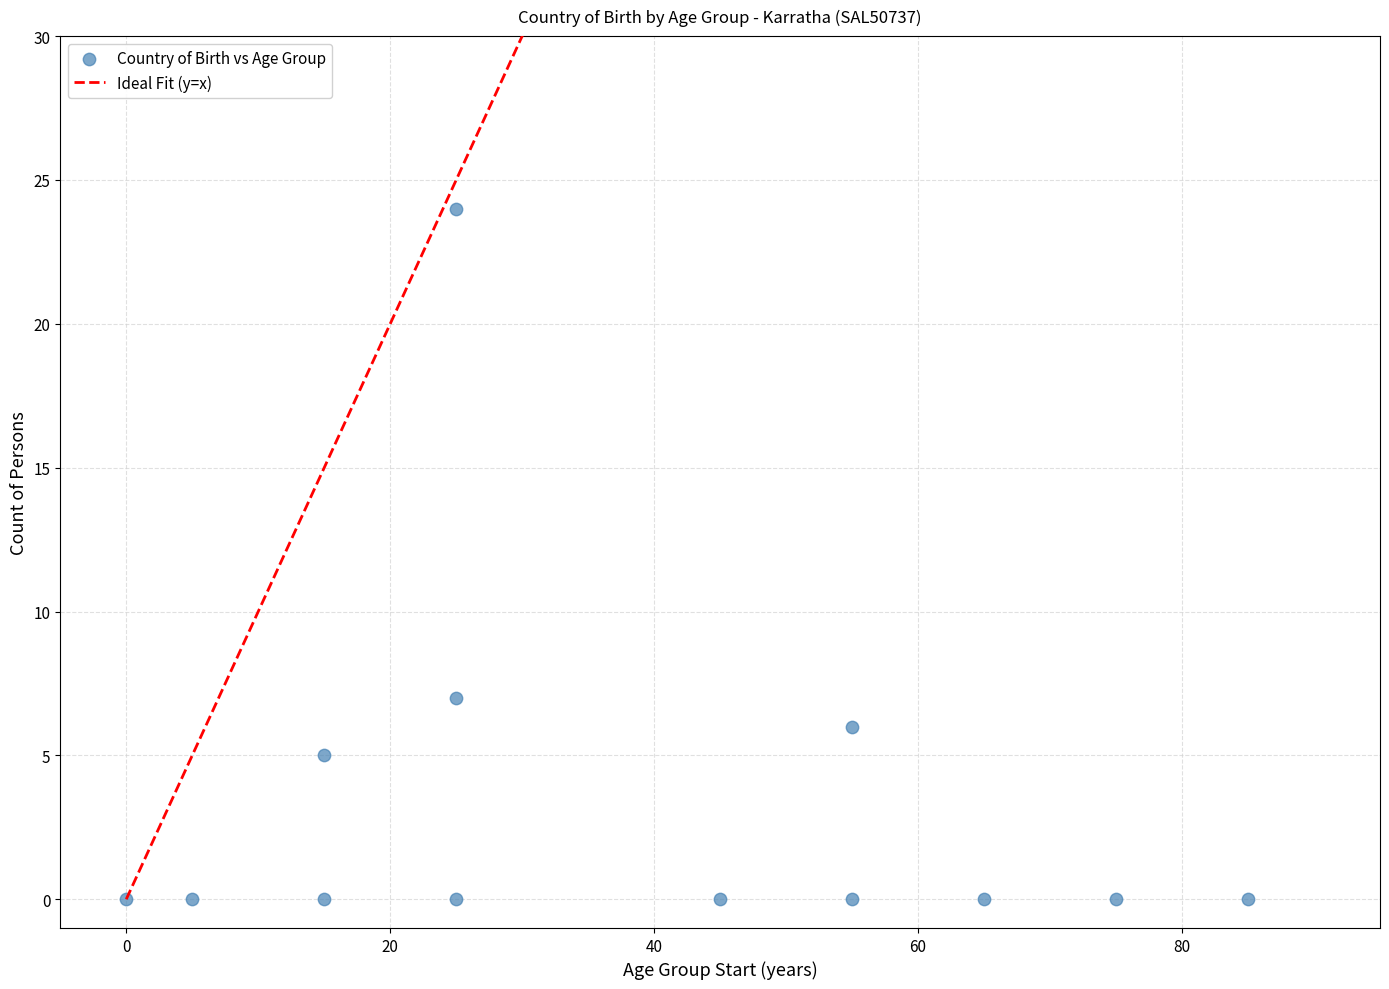

What is the range of X values (max minus min)?

85